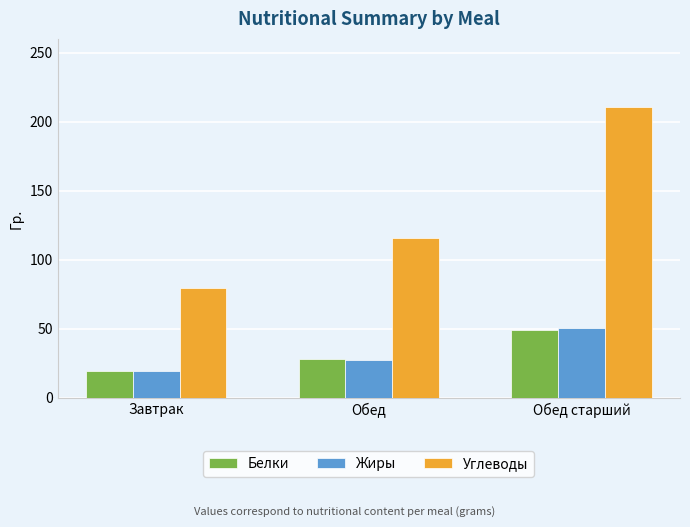

Rank the categories by Жиры value from lowest to highest.

Завтрак, Обед, Обед старший